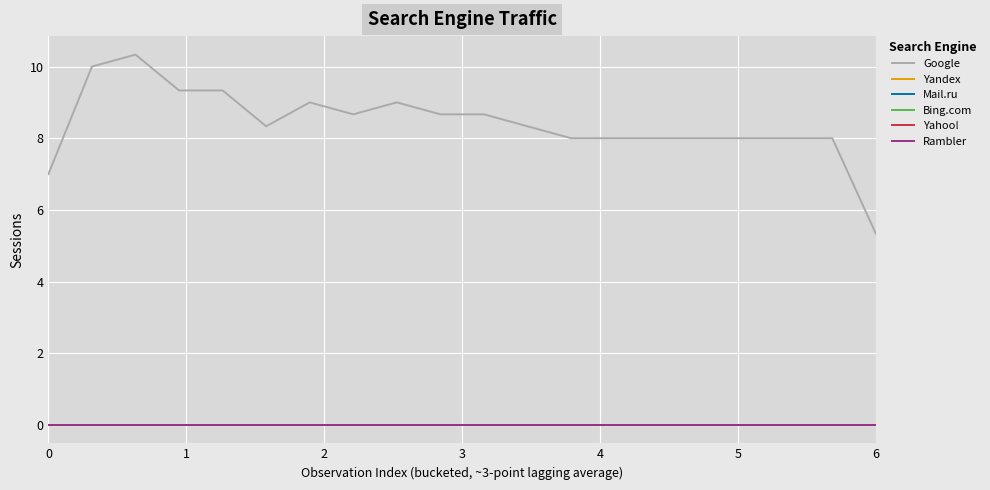

Is this an area chart (filled region under the line)?

No